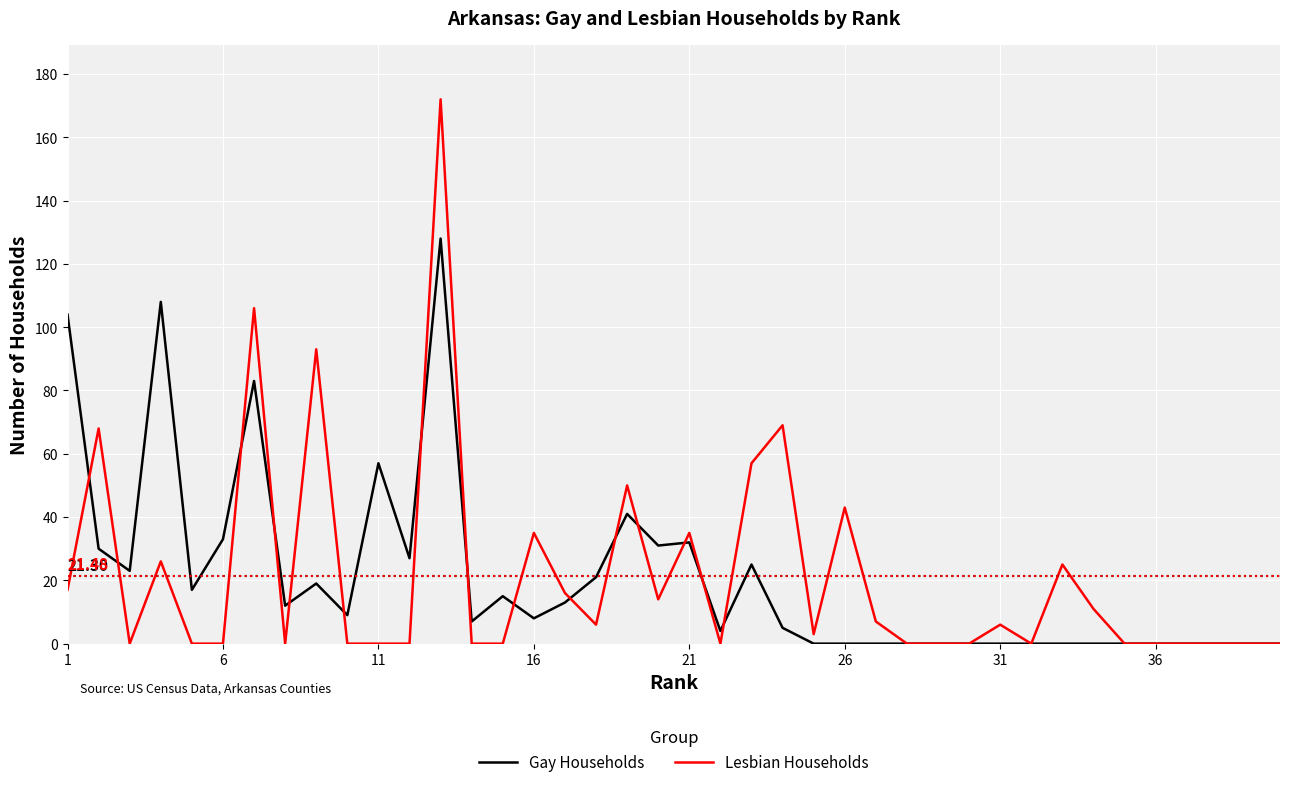

How many lines are shown in the chart?

2